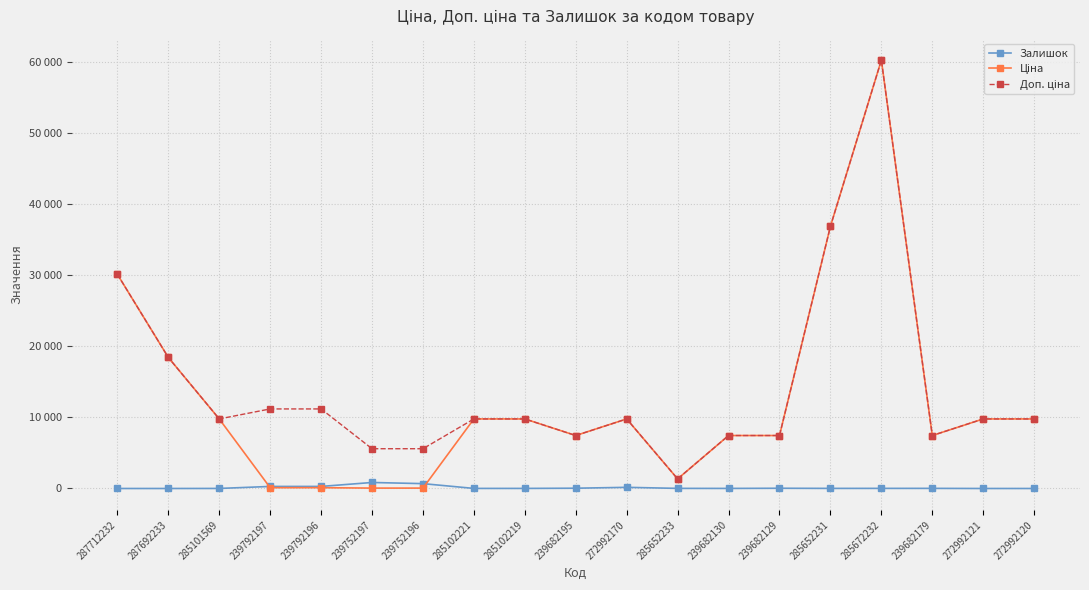

Does the chart have visible grid lines?

Yes